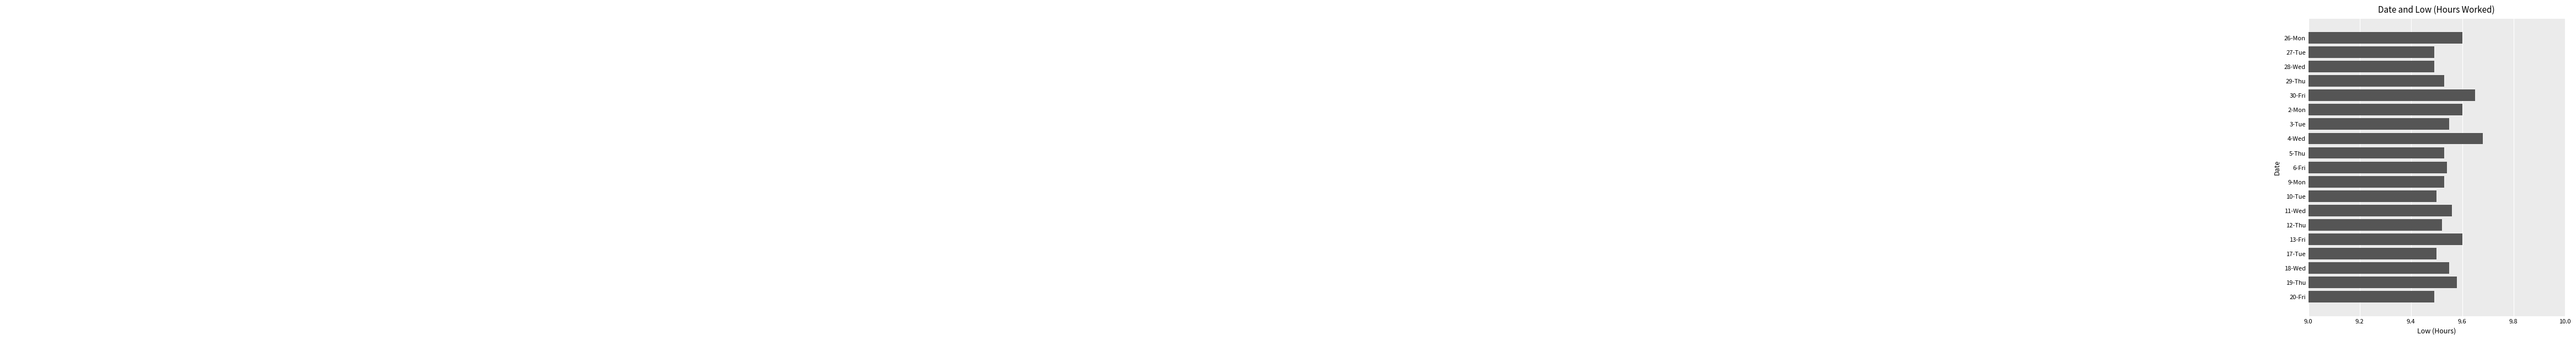

What is the label of the 19th bar from the bottom?

26-Mon